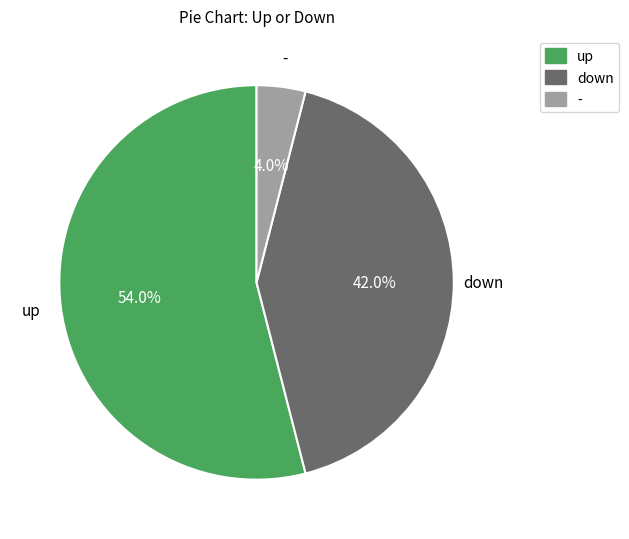

Does up represent more than half of the total?

Yes